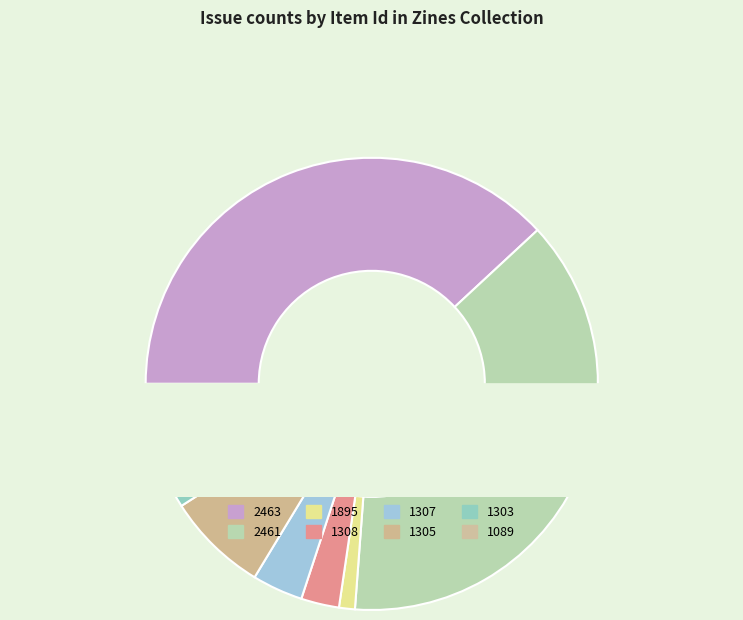

To the nearest percent, what percentage of the pie is 1303?

5%